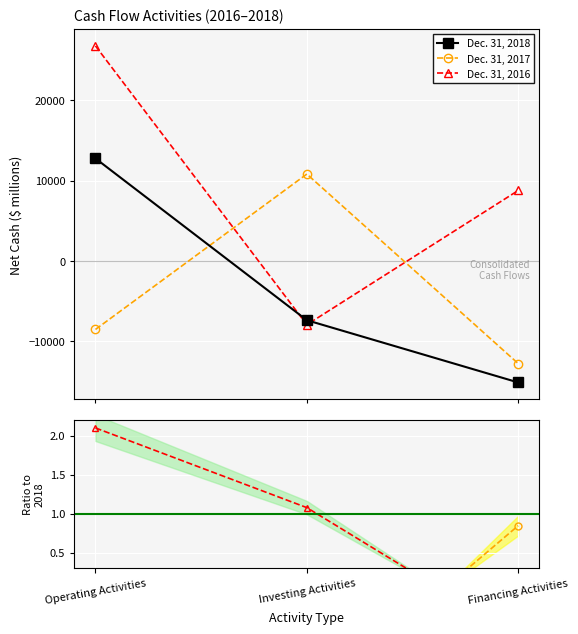

How many 2017/2018 values are between -1 and 0?

1